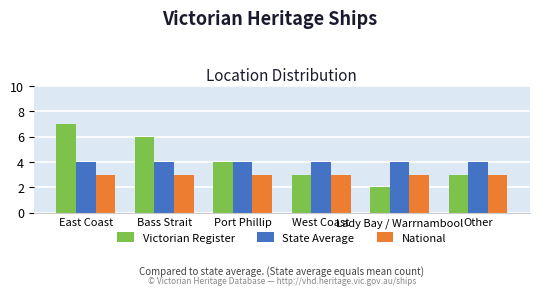

Does the chart contain stacked bars?

No